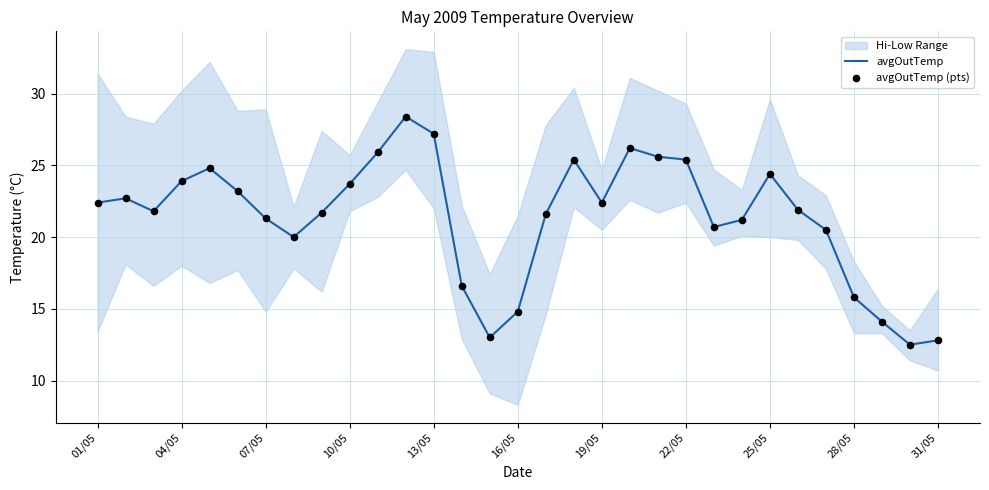

The value of avgOutTemp at 28/05 is 15.8. True or false?

True